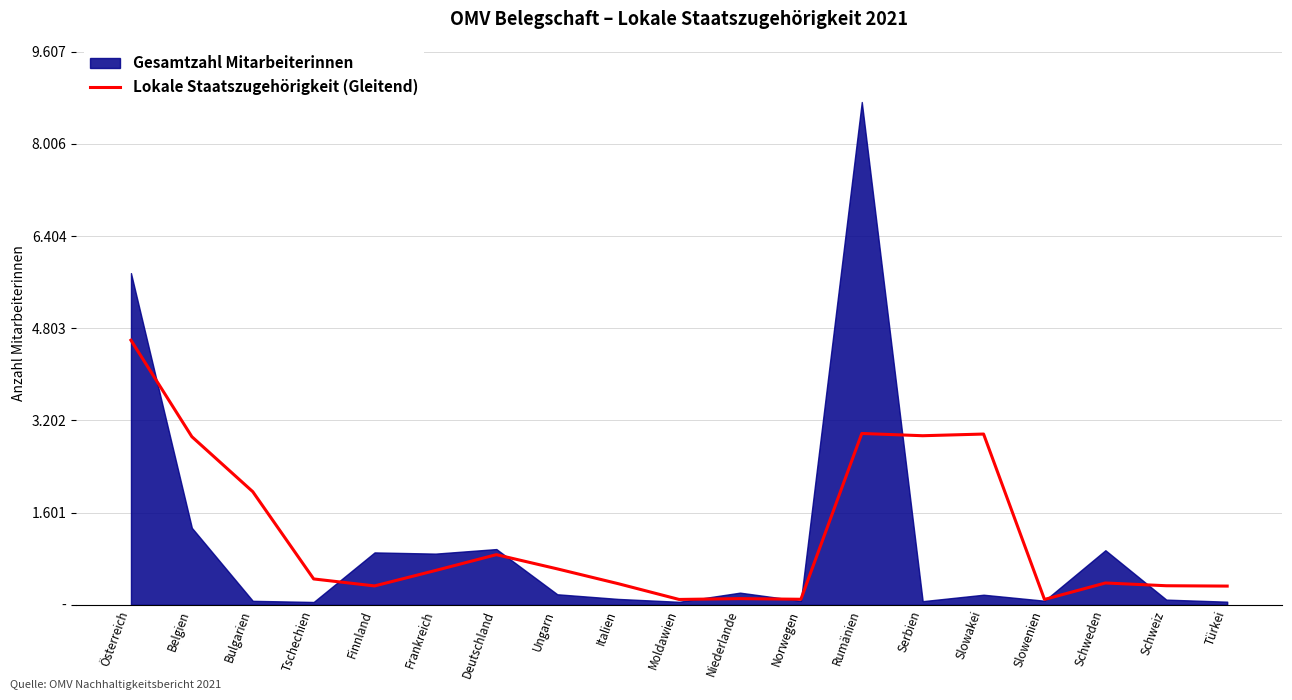

Where is the first local maximum?

Deutschland